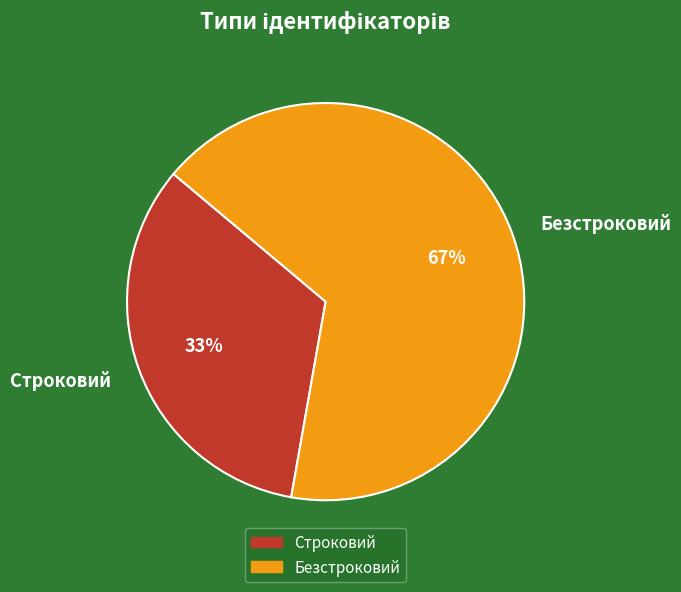

Which category has the smallest portion of the pie?

Строковий